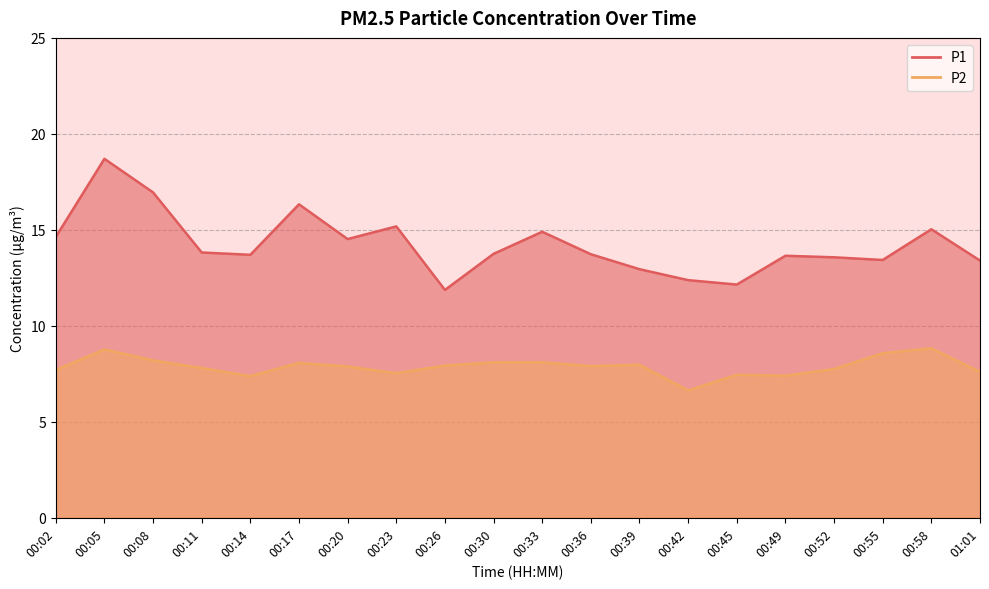

Where is the first local minimum for P2?

00:14